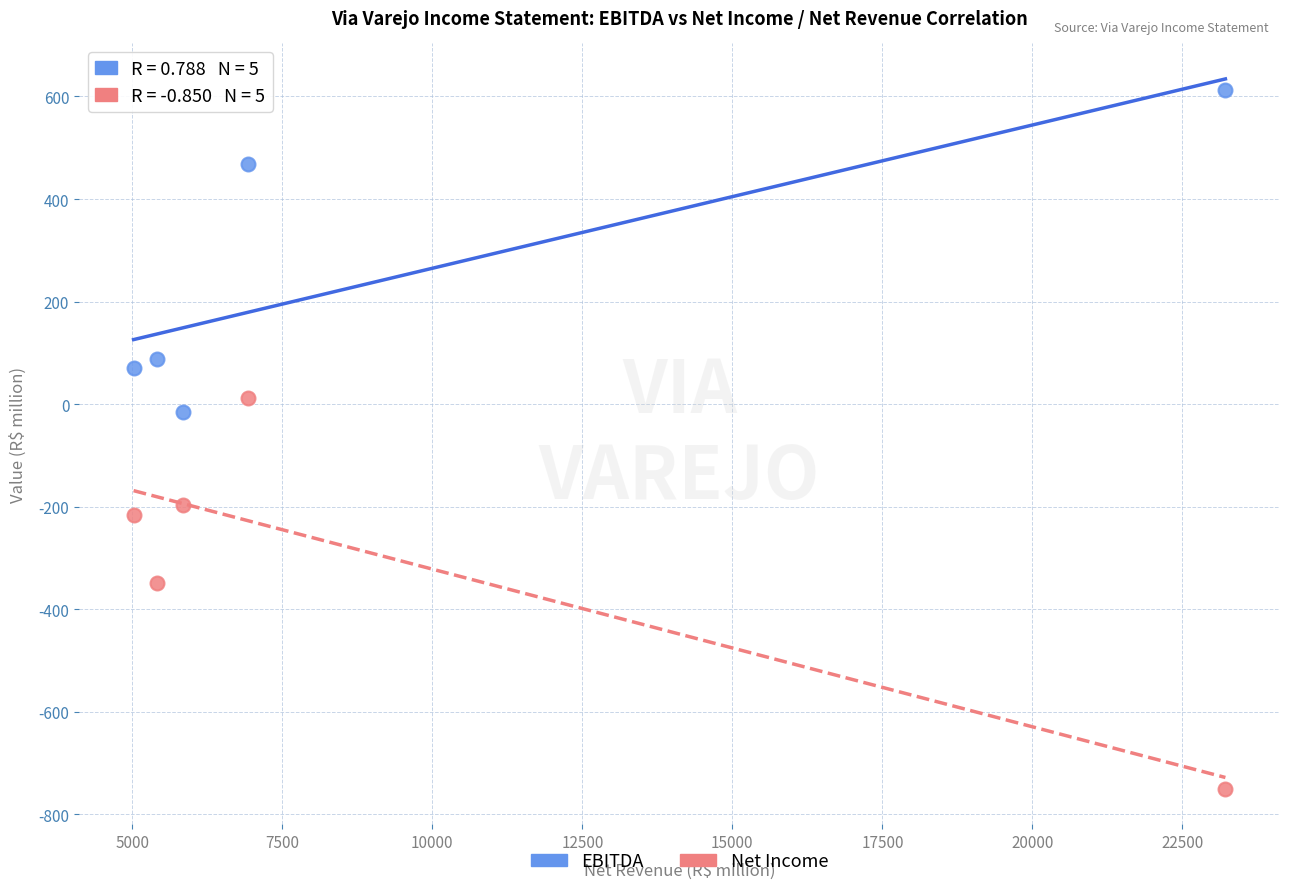

In the Net Income series, what Y value is closest to -368?

-349.4